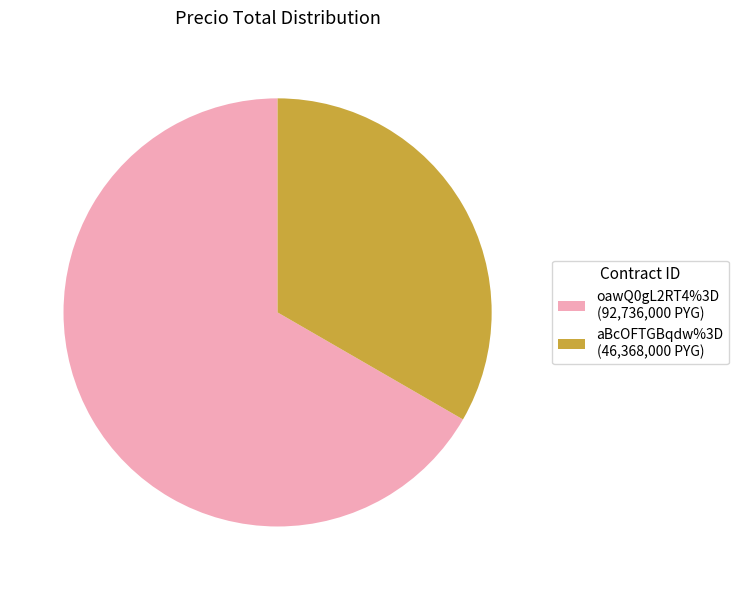

Does any single category account for the majority?

Yes